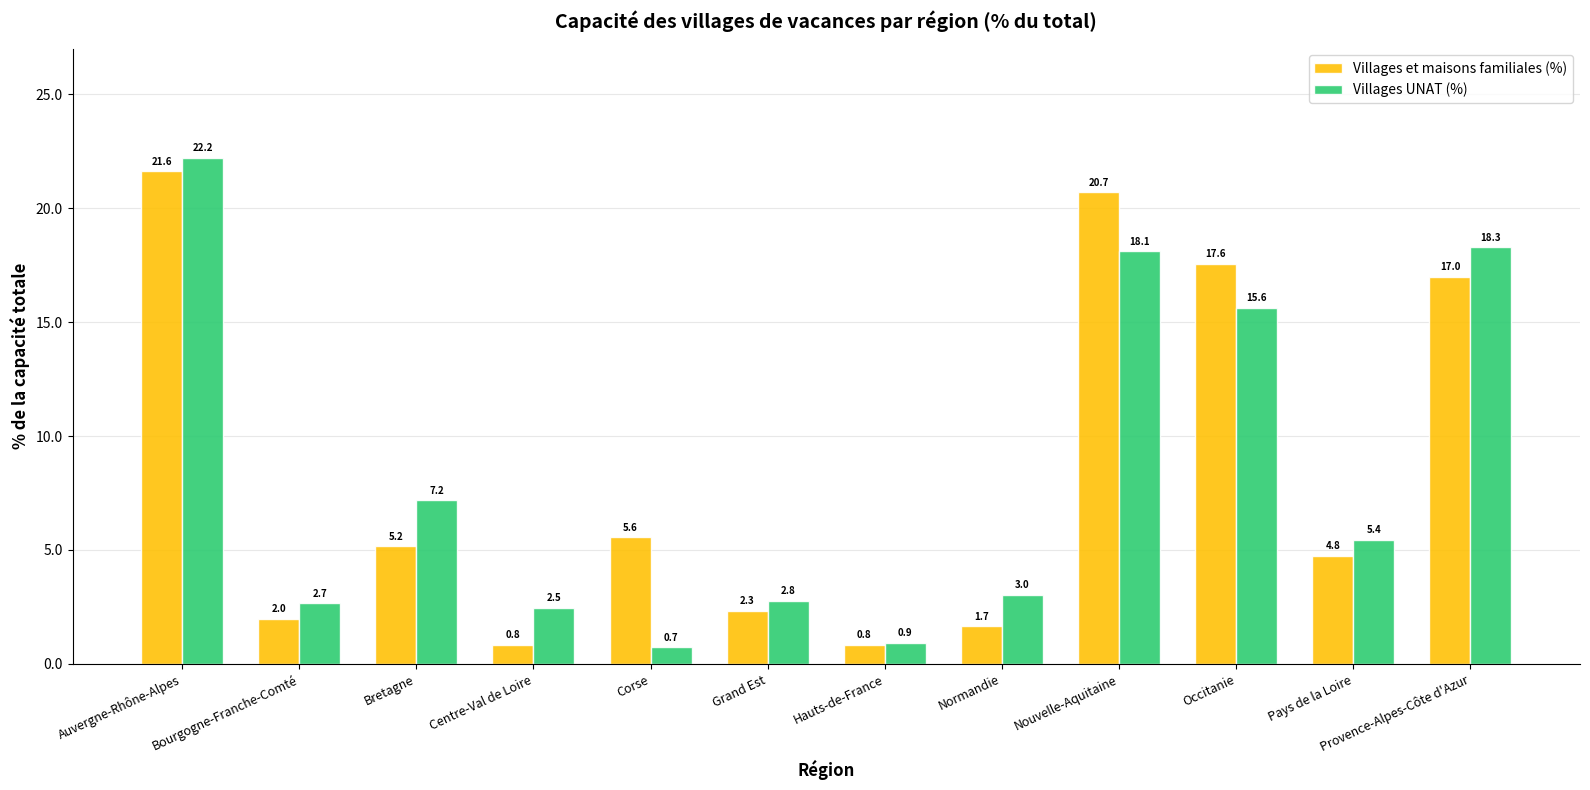

Where does the Villages UNAT (%) series first go above 5?

Auvergne-Rhône-Alpes